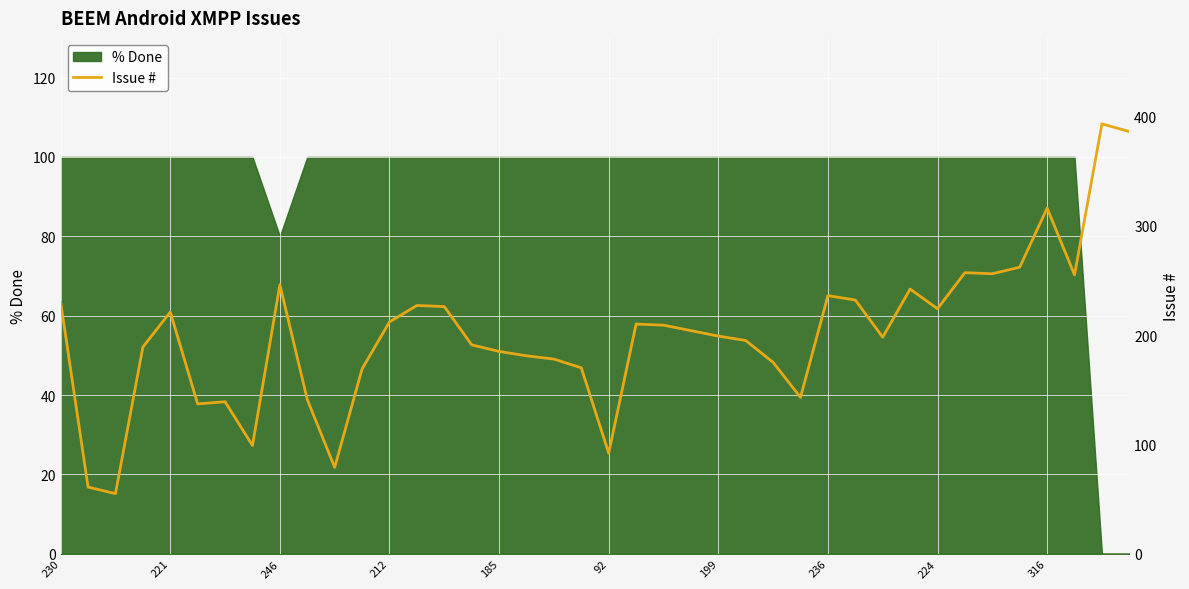

Approximately how many times larger is the value at 23 compared to 17?

1.1